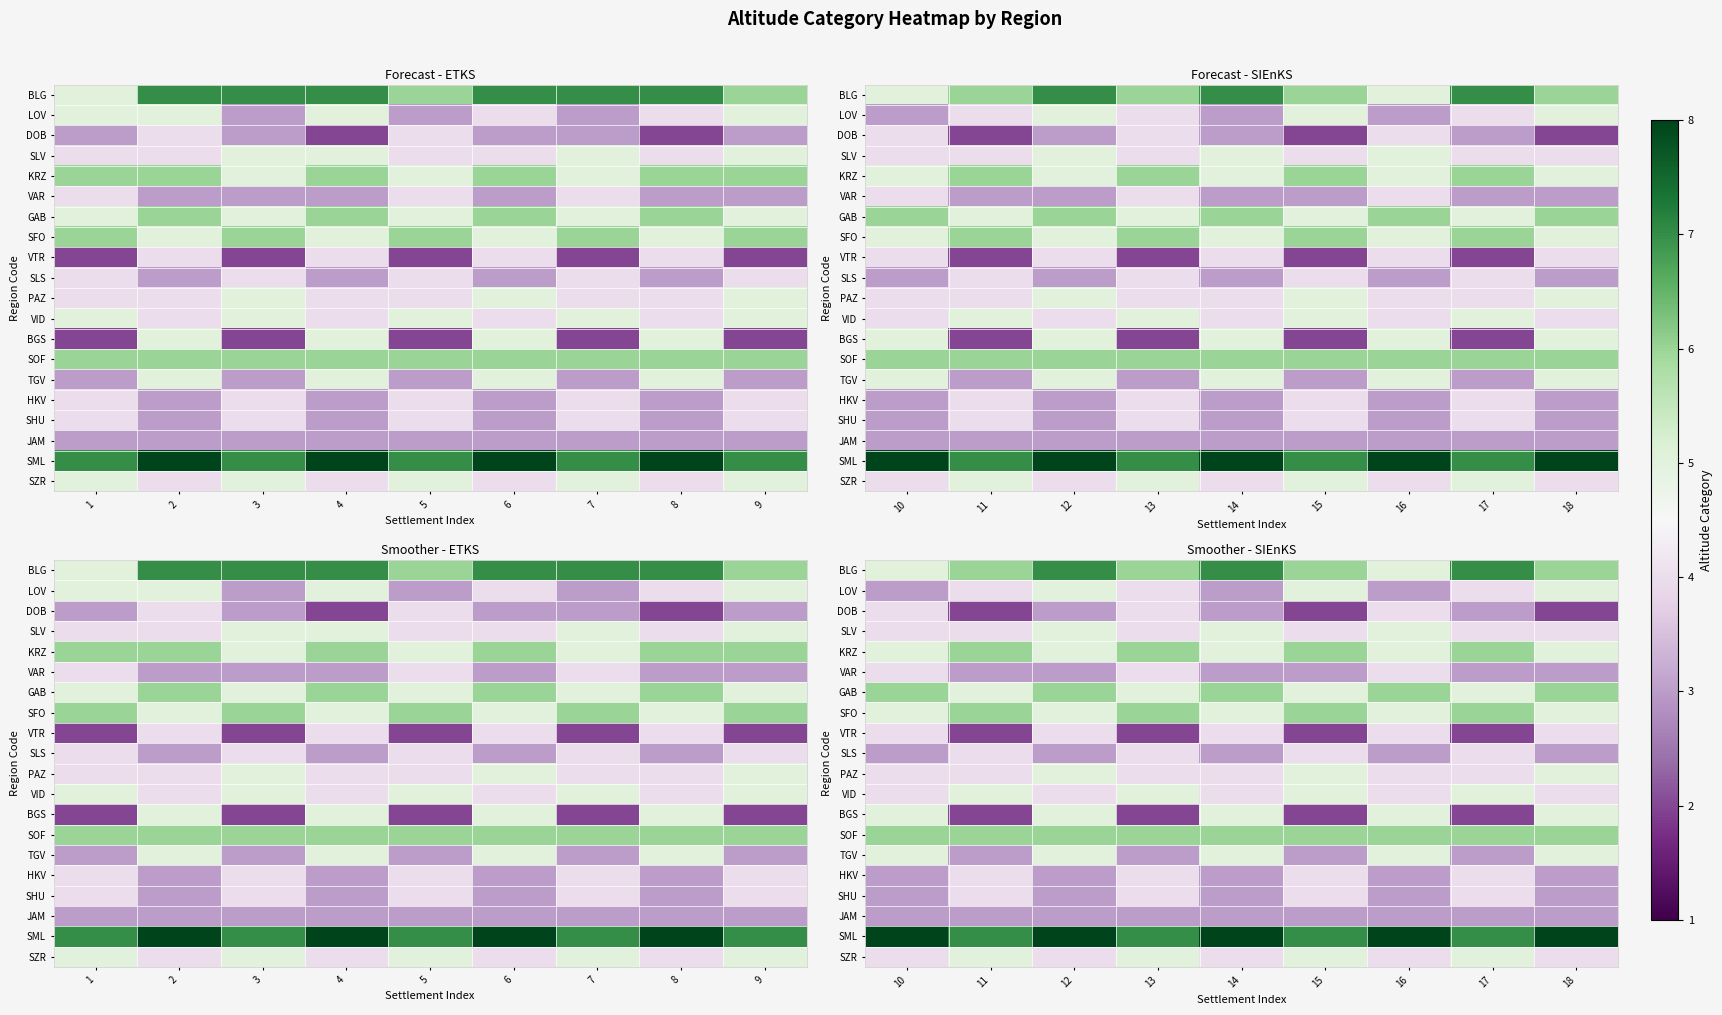

Rank the categories by SLS value from highest to lowest.

11, 13, 15, 17, 10, 12, 14, 16, 18